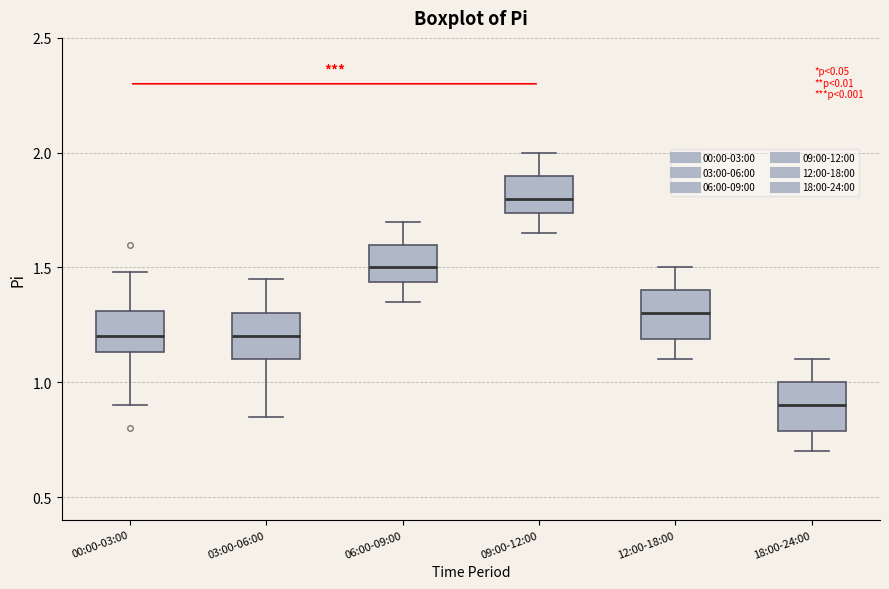

Reading left to right, transcribe this box plot: for each box, give where its median line is, the range the box spans, and where its two whiskers end, as read against the y-axis. The values are not printed on the chart, so give them approximately, as read against the axis.

00:00-03:00: median 1.20, box 1.15 to 1.30, whiskers 0.90 to 1.50
03:00-06:00: median 1.20, box 1.10 to 1.30, whiskers 0.85 to 1.45
06:00-09:00: median 1.50, box 1.45 to 1.60, whiskers 1.35 to 1.70
09:00-12:00: median 1.80, box 1.75 to 1.90, whiskers 1.65 to 2.00
12:00-18:00: median 1.30, box 1.20 to 1.40, whiskers 1.10 to 1.50
18:00-24:00: median 0.90, box 0.80 to 1.00, whiskers 0.70 to 1.10